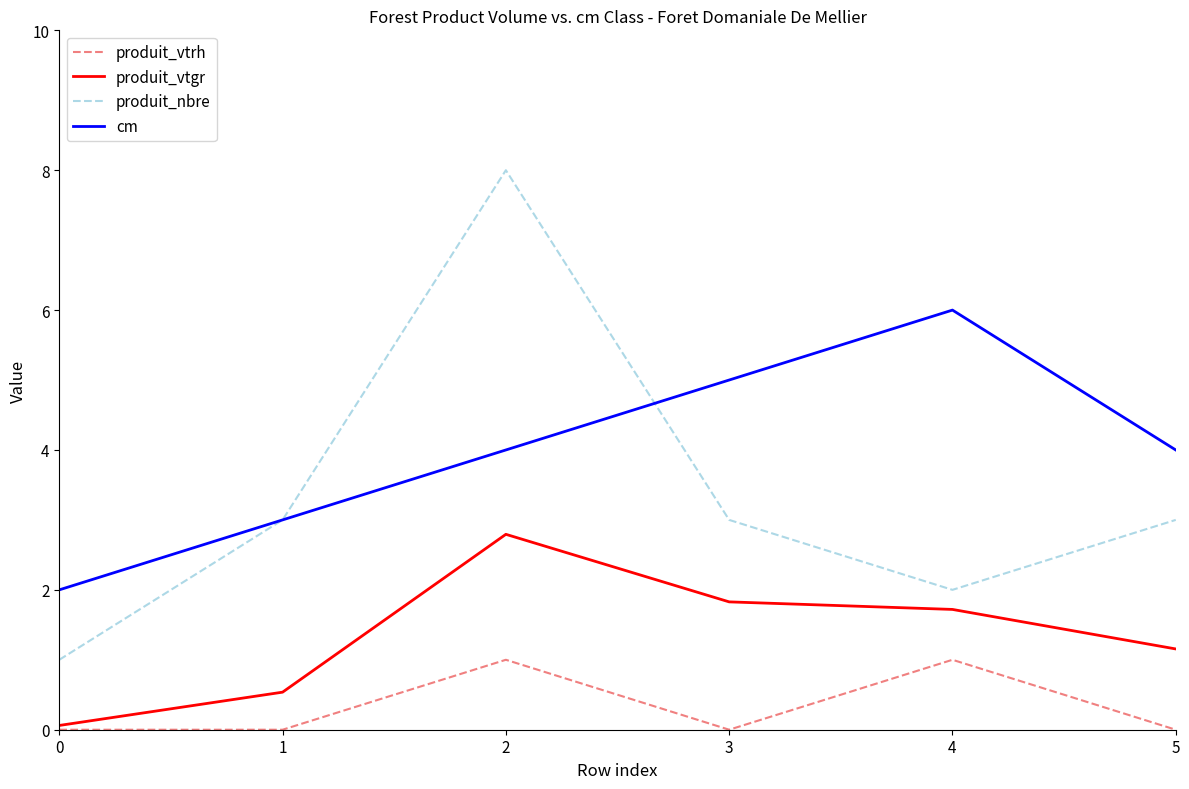

What is the average value of the cm series?

4.0